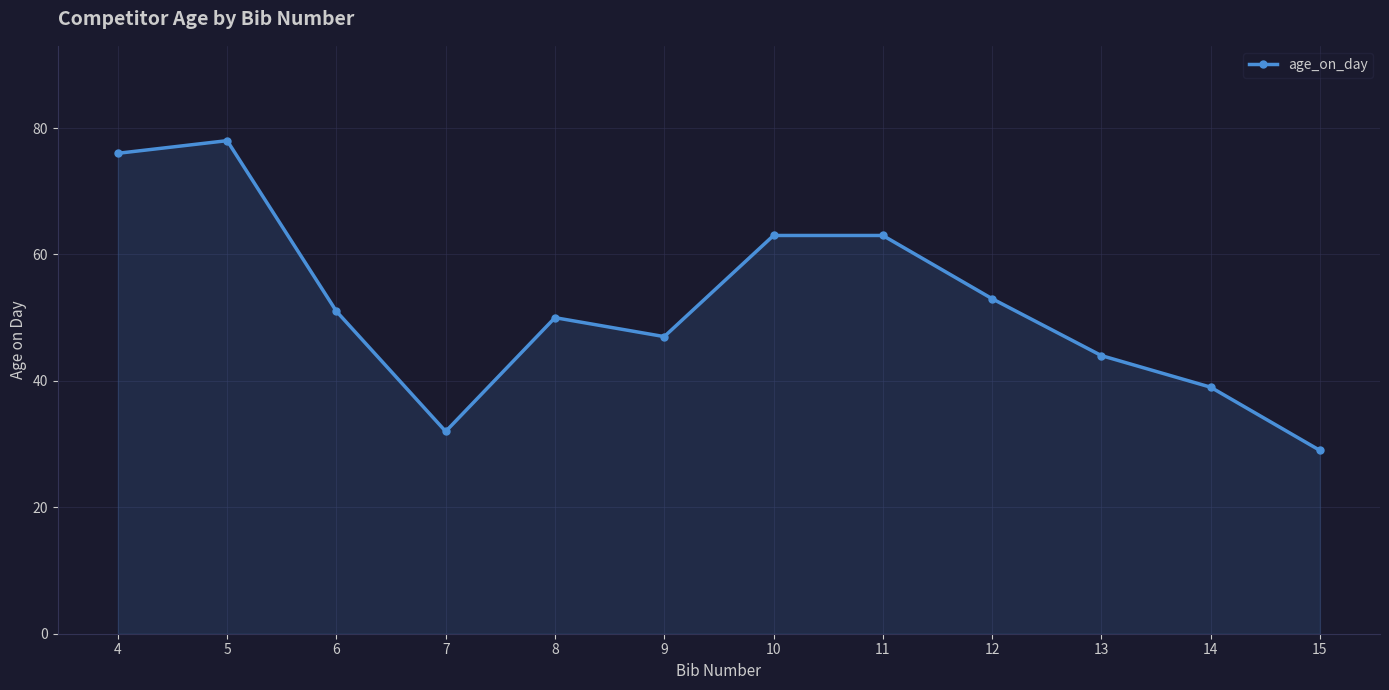

What is the greatest value displayed?

78